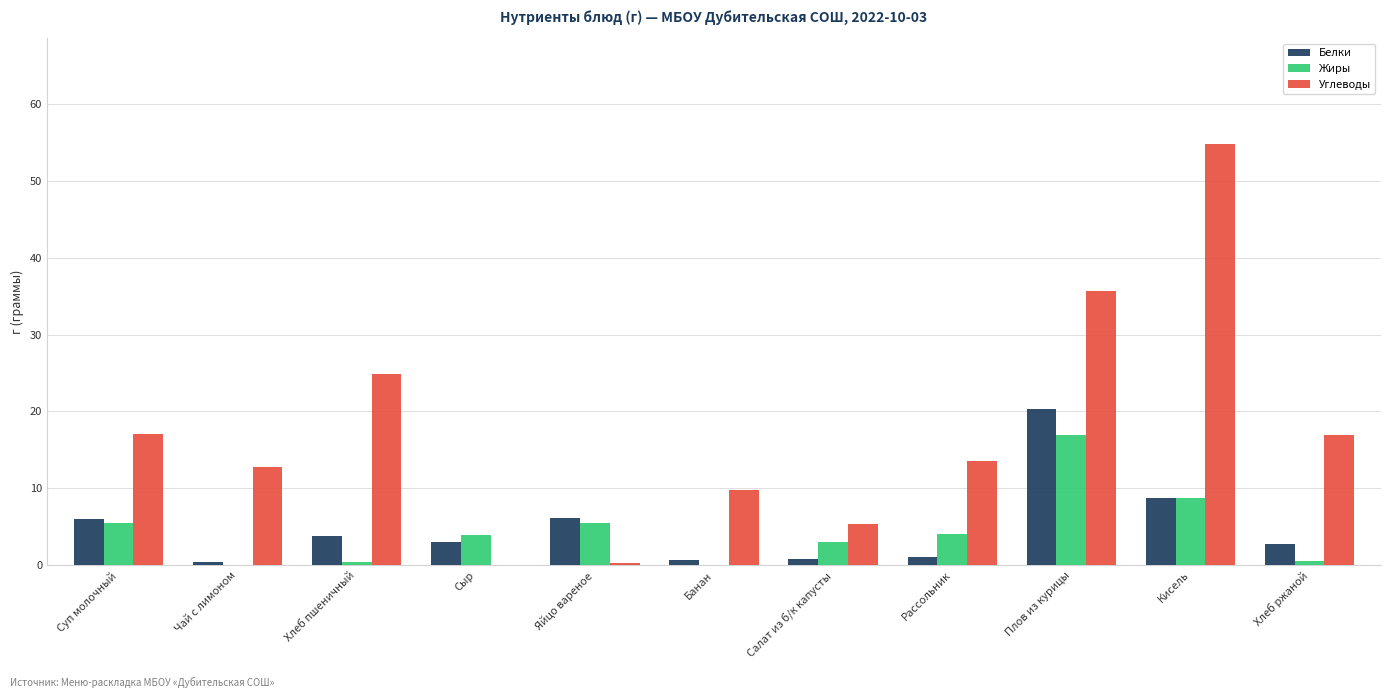

Are the bars grouped side by side (vs. stacked)?

Yes